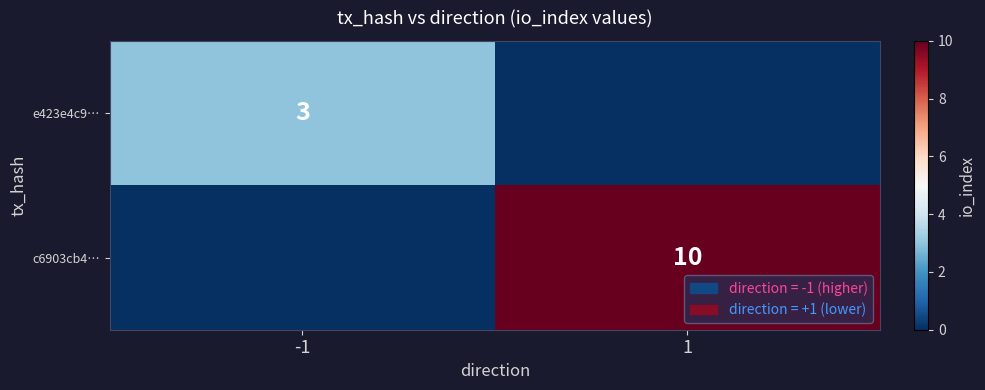

The value of c6903cb4… at 1 is 10. True or false?

True